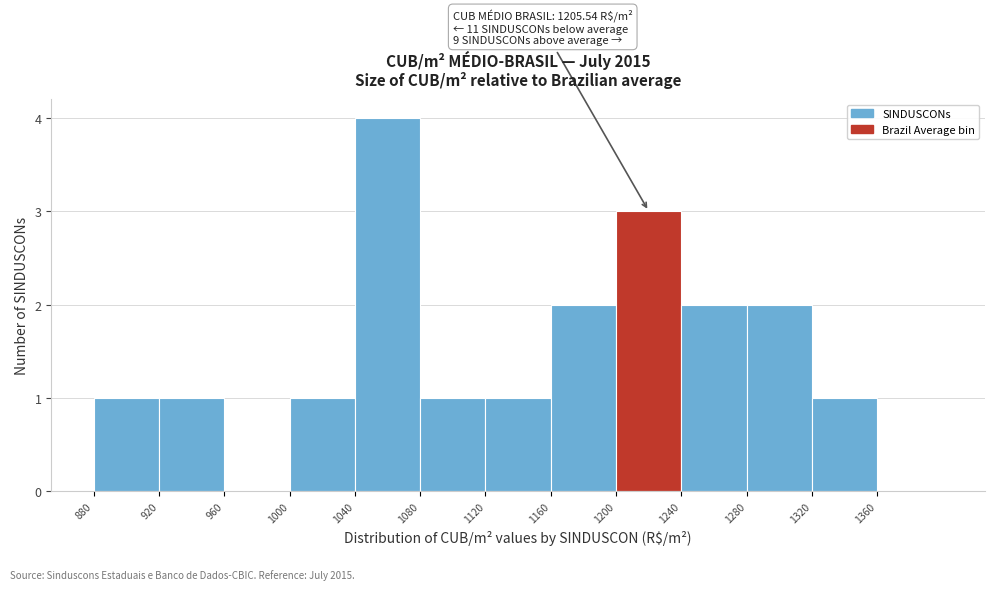

Which range on the x-axis has the tallest bar?

1040 to 1080